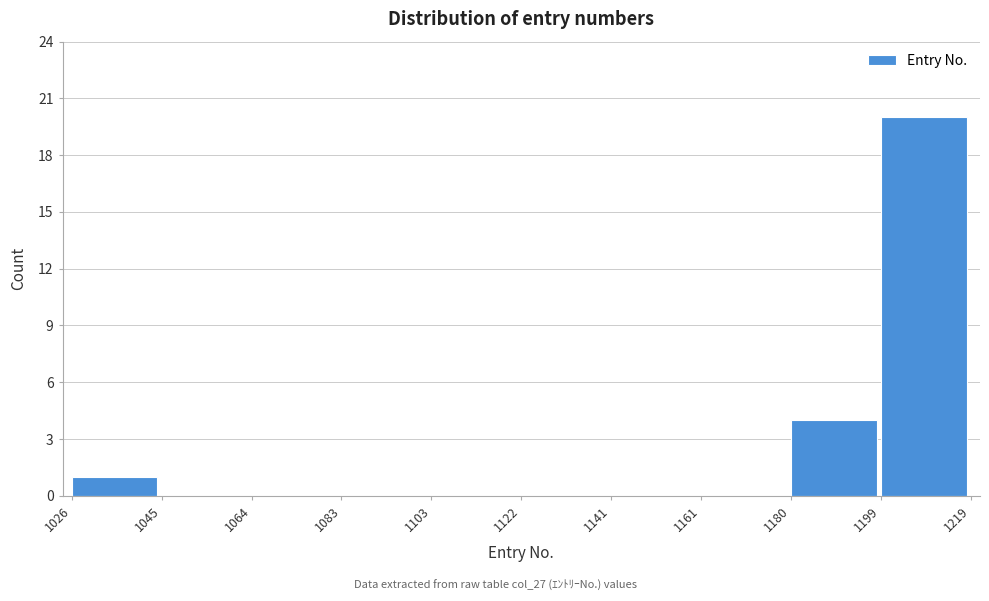

Reading left to right, transcribe this chart: for each bar, give the range it covers on the x-axis and its height. The values are not printed on the chart, so give them approximately, as read against the axis.

1026 to 1045: 1
1045 to 1064: 0
1064 to 1083: 0
1083 to 1103: 0
1103 to 1122: 0
1122 to 1141: 0
1141 to 1161: 0
1161 to 1180: 0
1180 to 1199: 4
1199 to 1219: 20